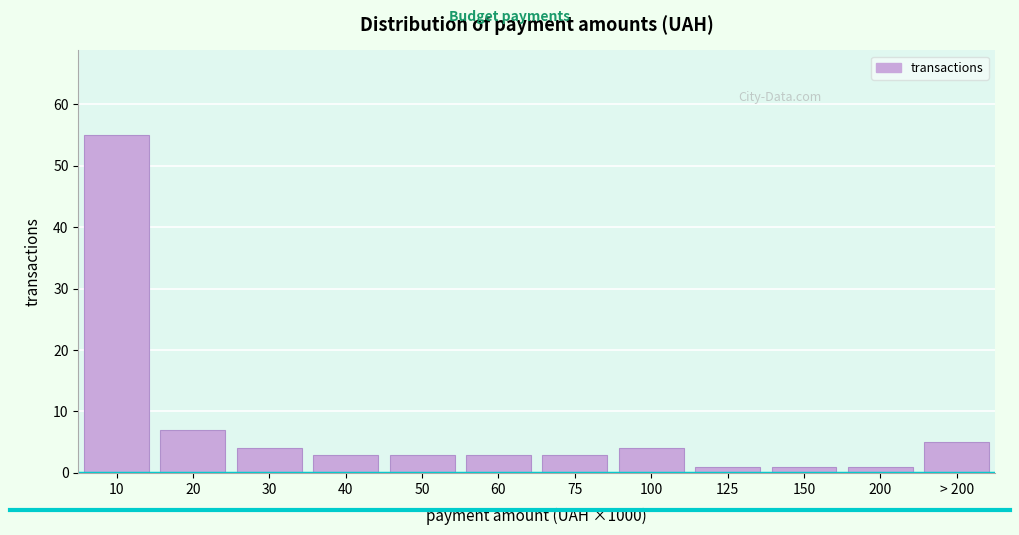

Reading left to right, what are all the values shown in this chart?

10=55	20=7	30=4	40=3	50=3	60=3	75=3	100=4	125=1	150=1	200=1	> 200=5